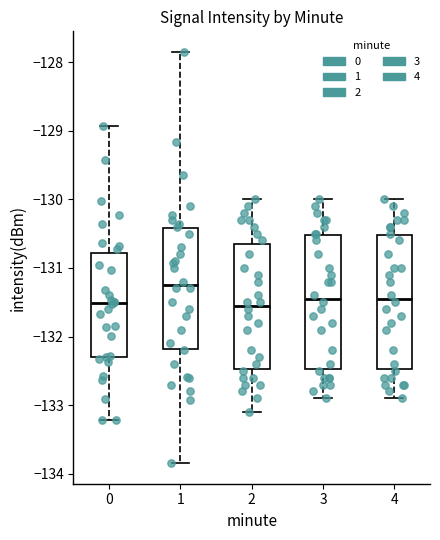

Reading left to right, read every box against the y-axis: the position of its median line, the range the box covers, and the ends of its whiskers. The values are not printed on the chart, so give them approximately, as read against the axis.

0: median -131.5, box -132.3 to -130.8, whiskers -133.2 to -128.9
1: median -131.2, box -132.2 to -130.4, whiskers -133.8 to -127.9
2: median -131.5, box -132.5 to -130.6, whiskers -133.1 to -130.0
3: median -131.4, box -132.5 to -130.5, whiskers -132.9 to -130.0
4: median -131.4, box -132.5 to -130.5, whiskers -132.9 to -130.0